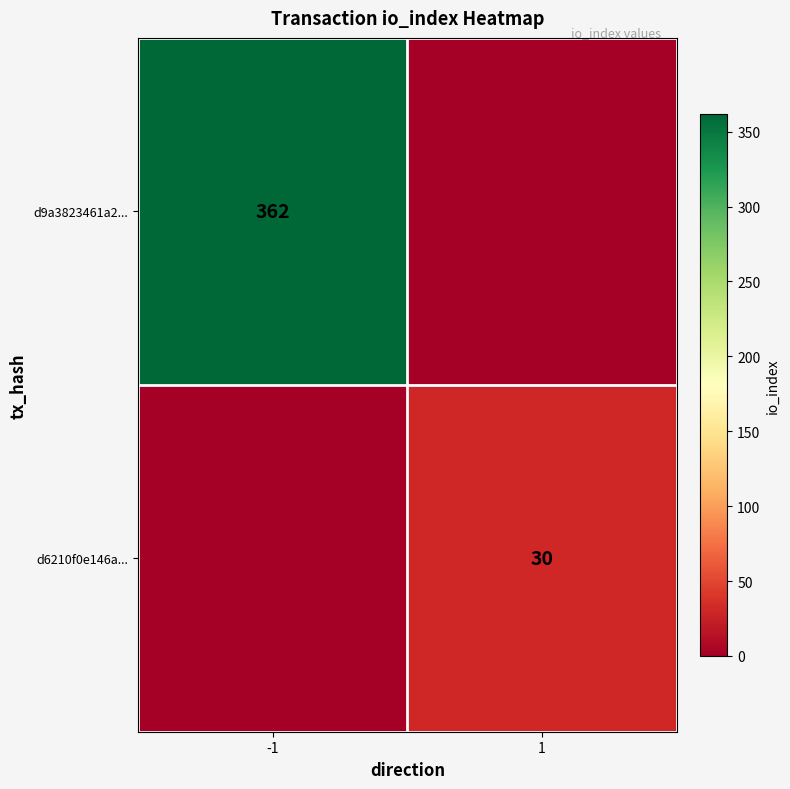

Is it true that d6210f0e146a... equals 47 at 1?

False